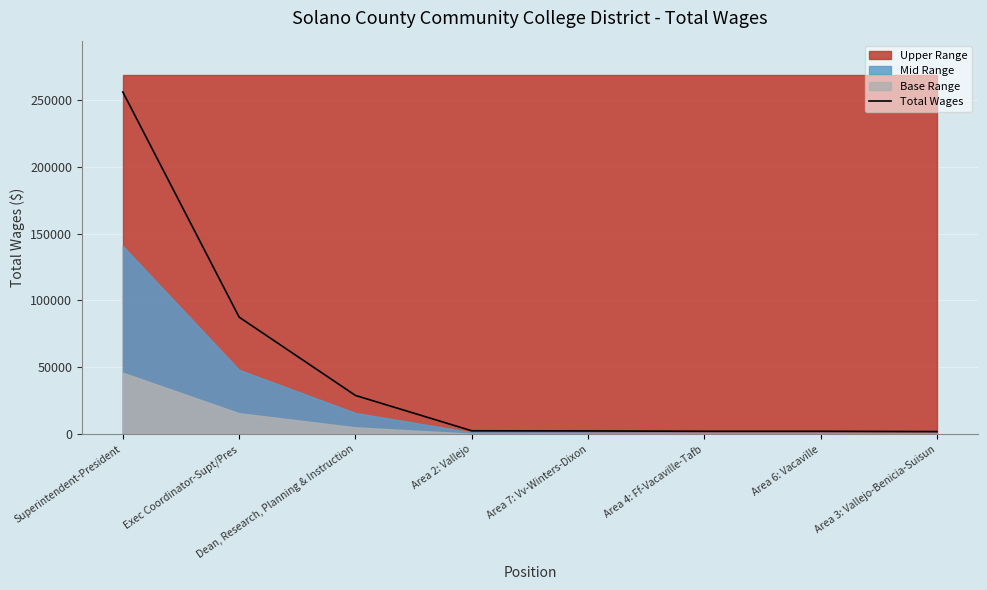

Which label corresponds to the smallest value in the chart?

Area 3: Vallejo-Benicia-Suisun